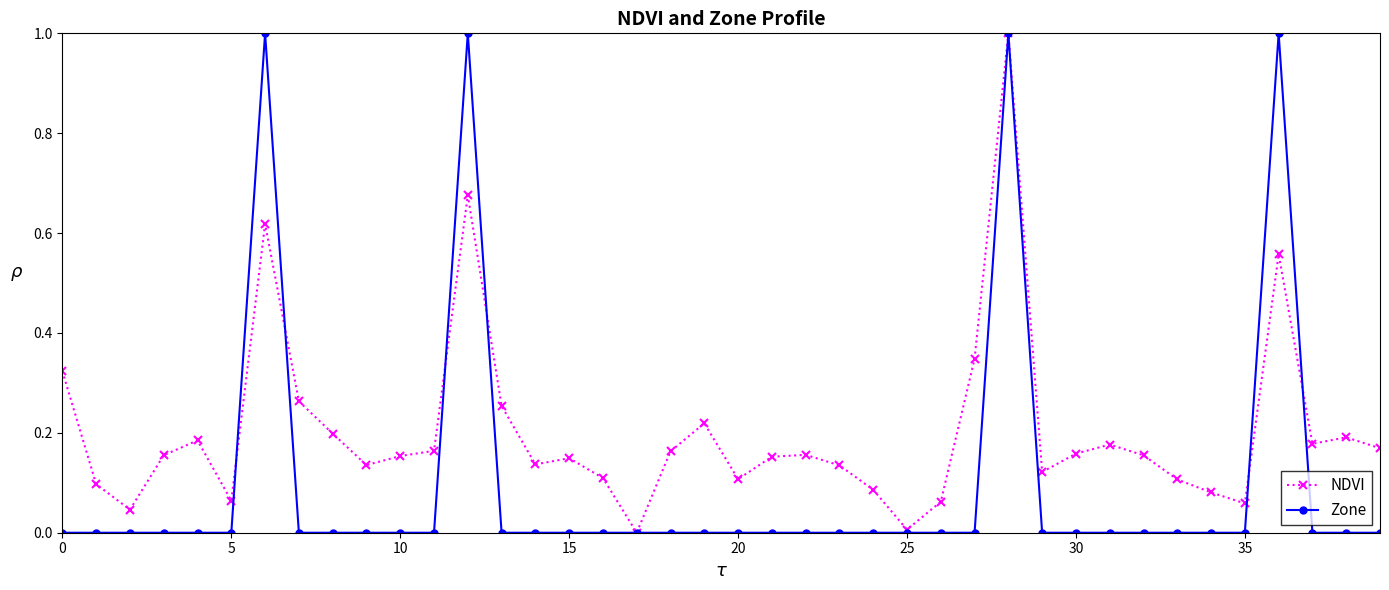

Which series has the largest total across all categories?

NDVI